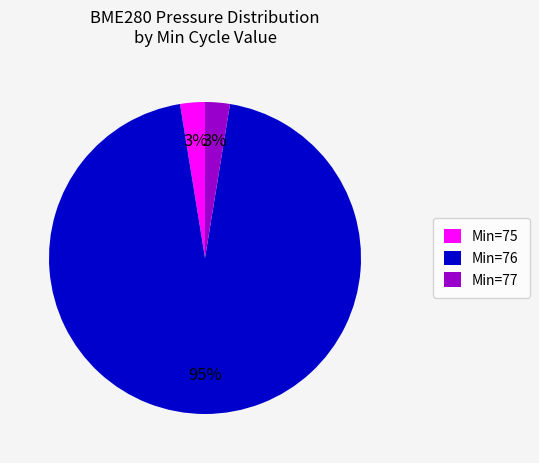

Is there any slice that represents more than half of the pie?

Yes